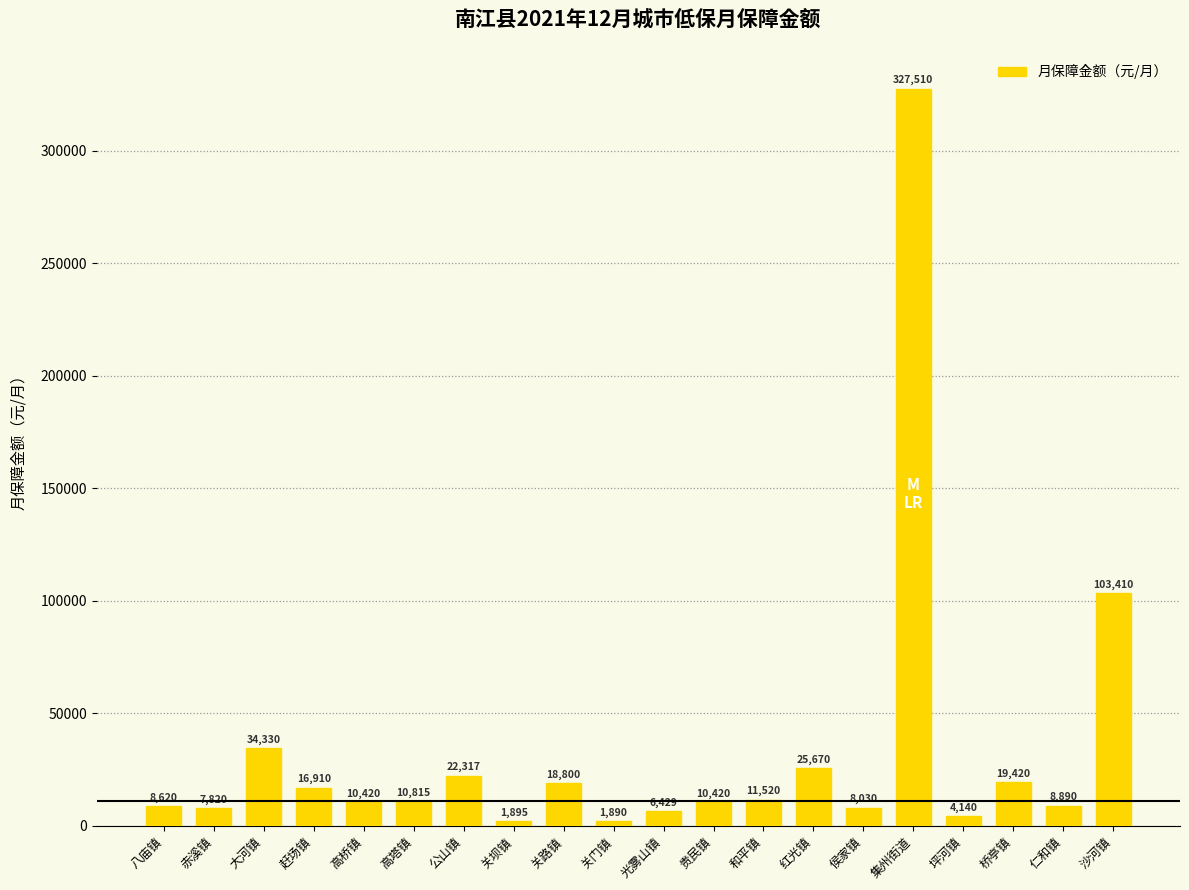

What is the difference between the second highest and second lowest values?

101515